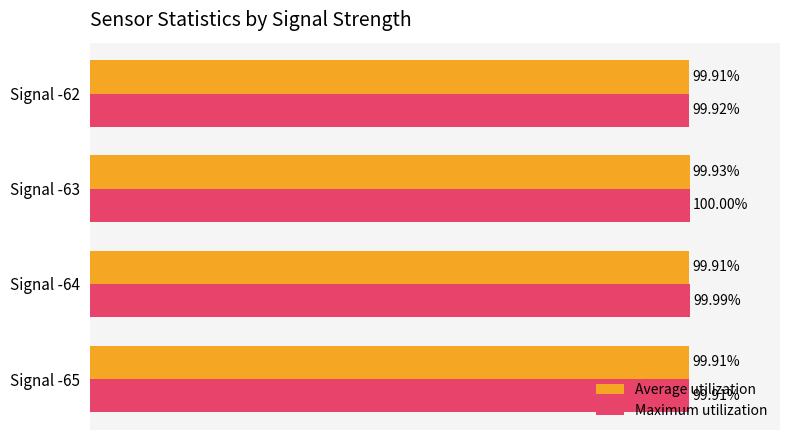

At which category does the chart reach its peak across all series?

Signal -63